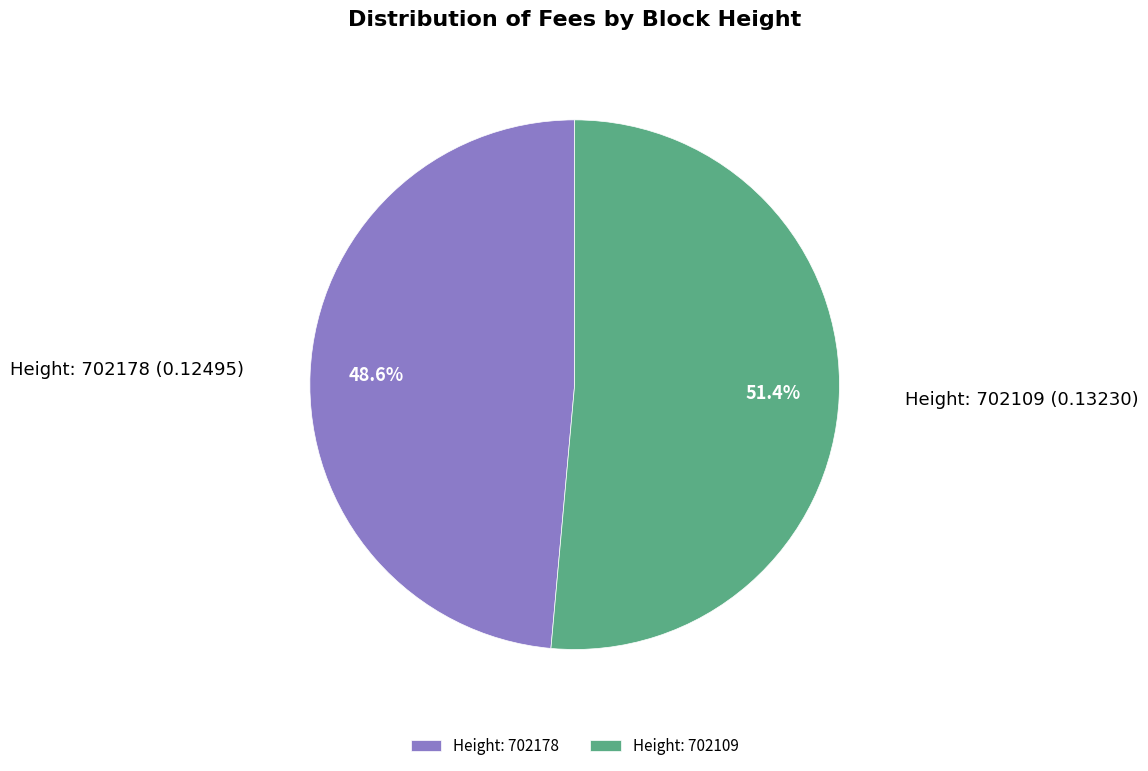

How many slices are in this pie chart?

2